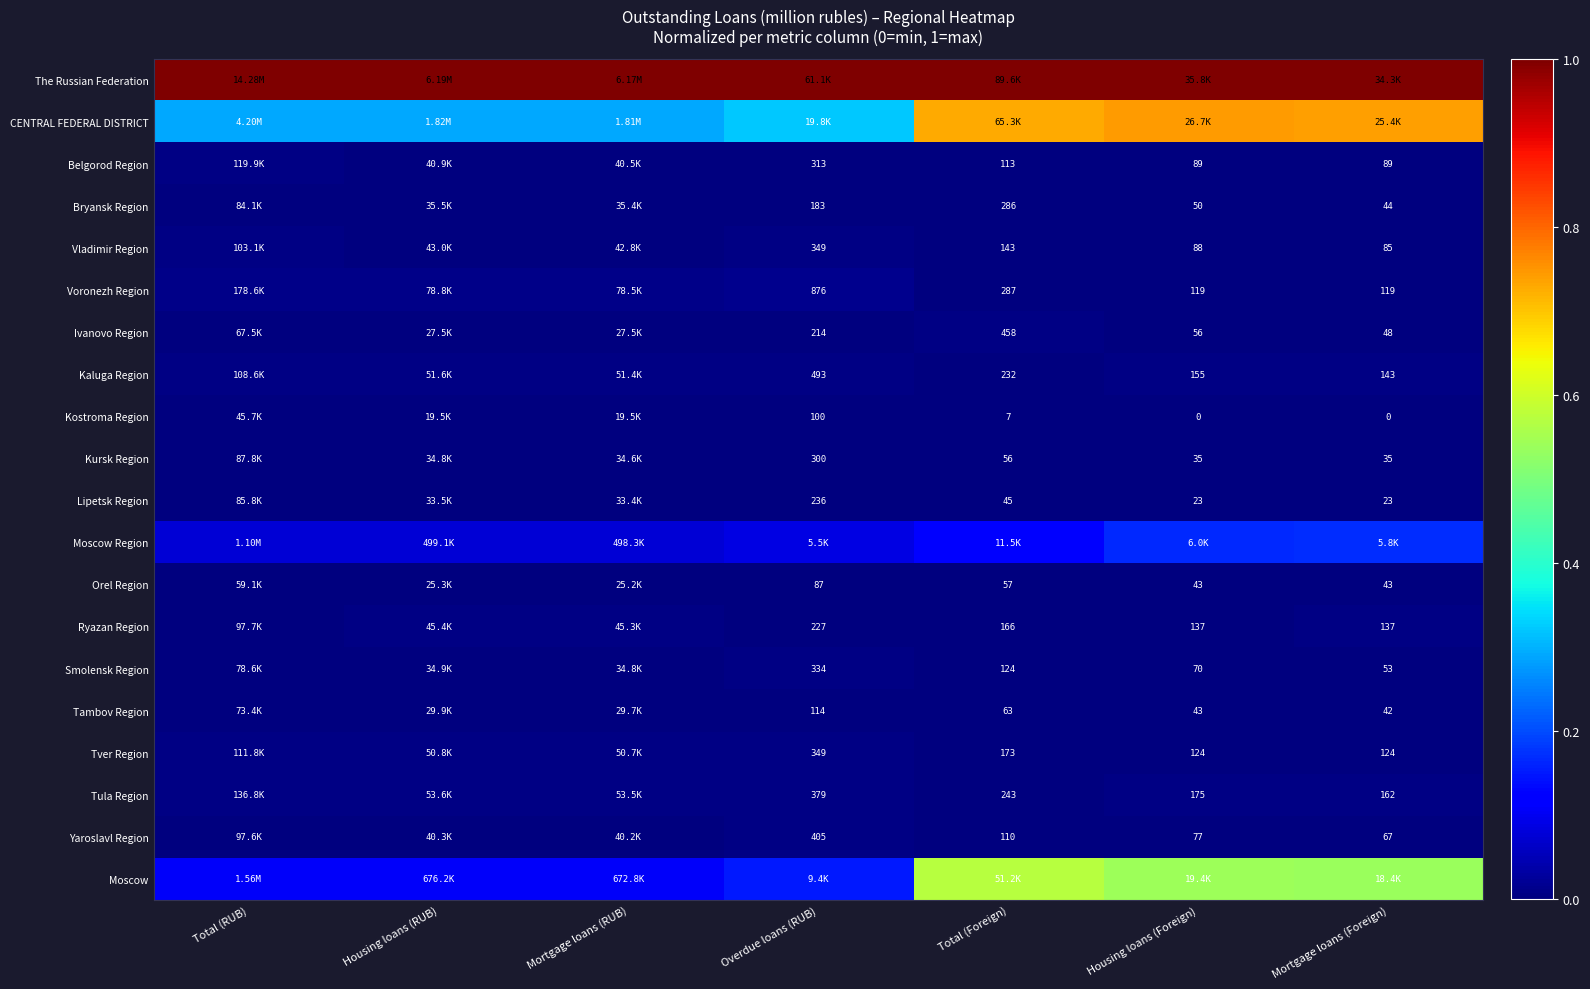

Is the value of Kursk Region at Total (Foreign) greater than the value of Lipetsk Region at Housing loans (Foreign)?

Yes